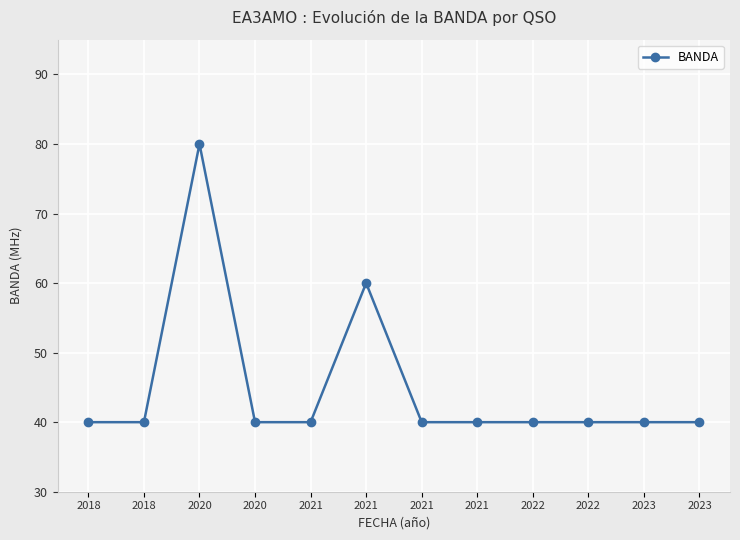

What is the value of the 3rd point from the left?

80